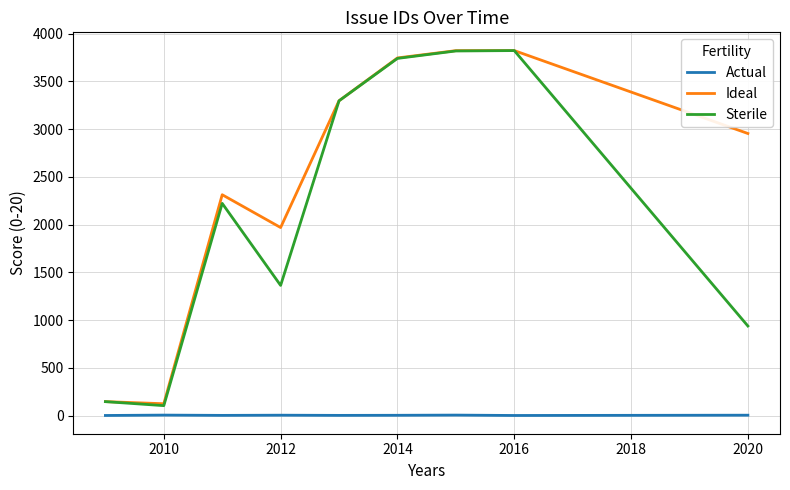

Which series has the largest total across all categories?

Ideal